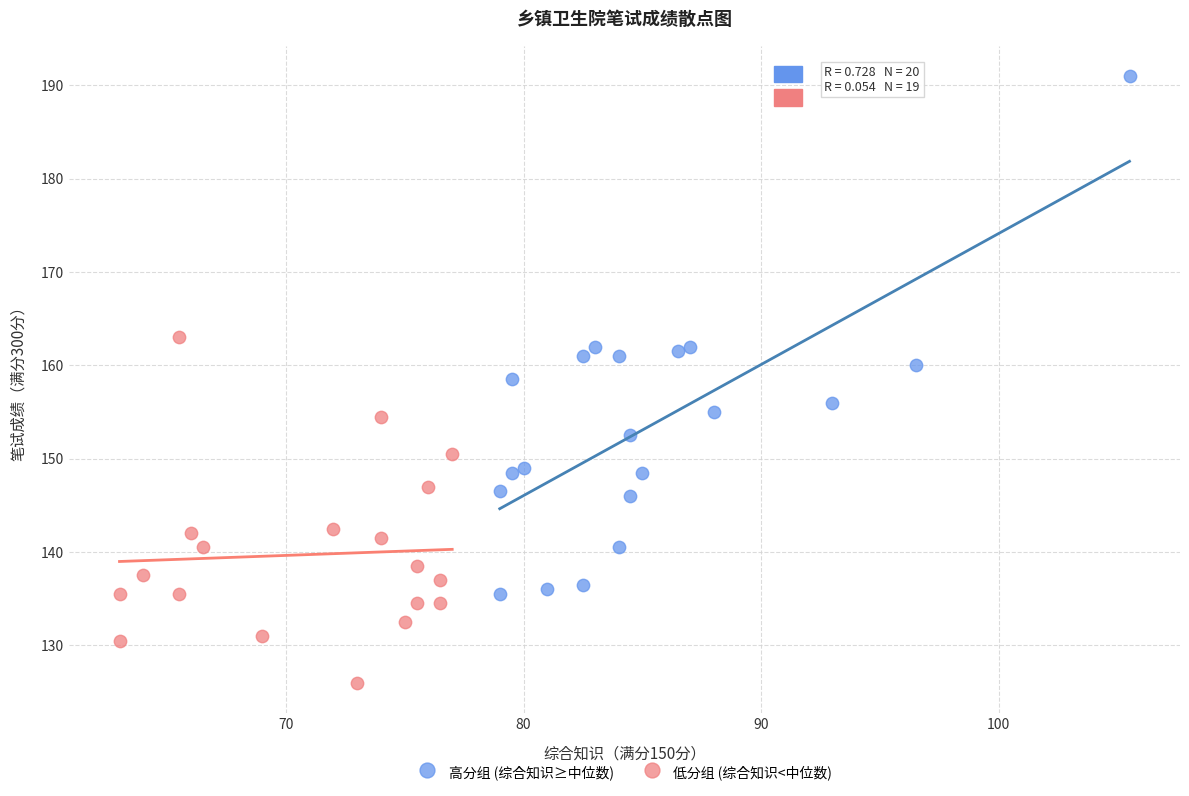

Which series contains the lowest Y value?

低分组 (综合知识<中位数)